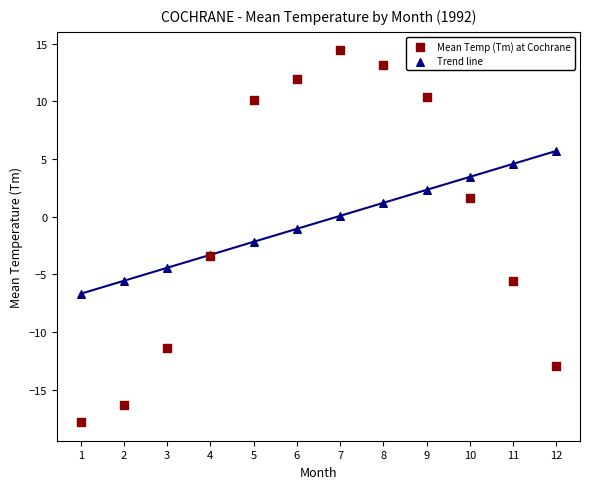

Which series has the largest Y range (max minus min)?

Mean Temp (Tm) at Cochrane